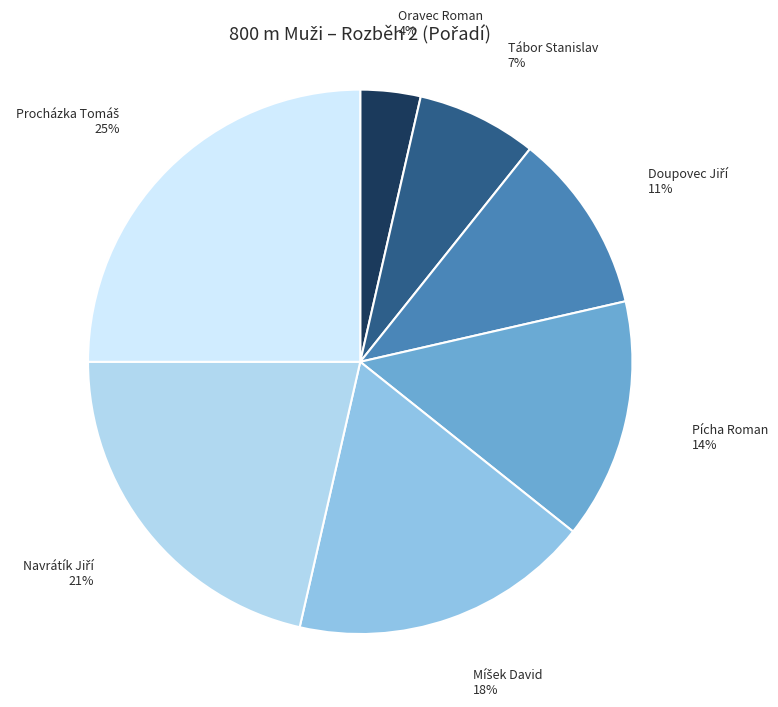

Is there any slice that represents more than half of the pie?

No